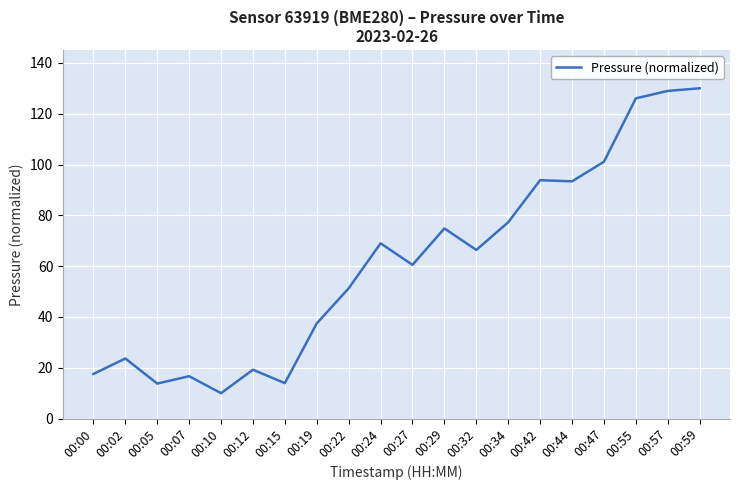

Which has a higher value, 00:32 or 00:07?

00:32